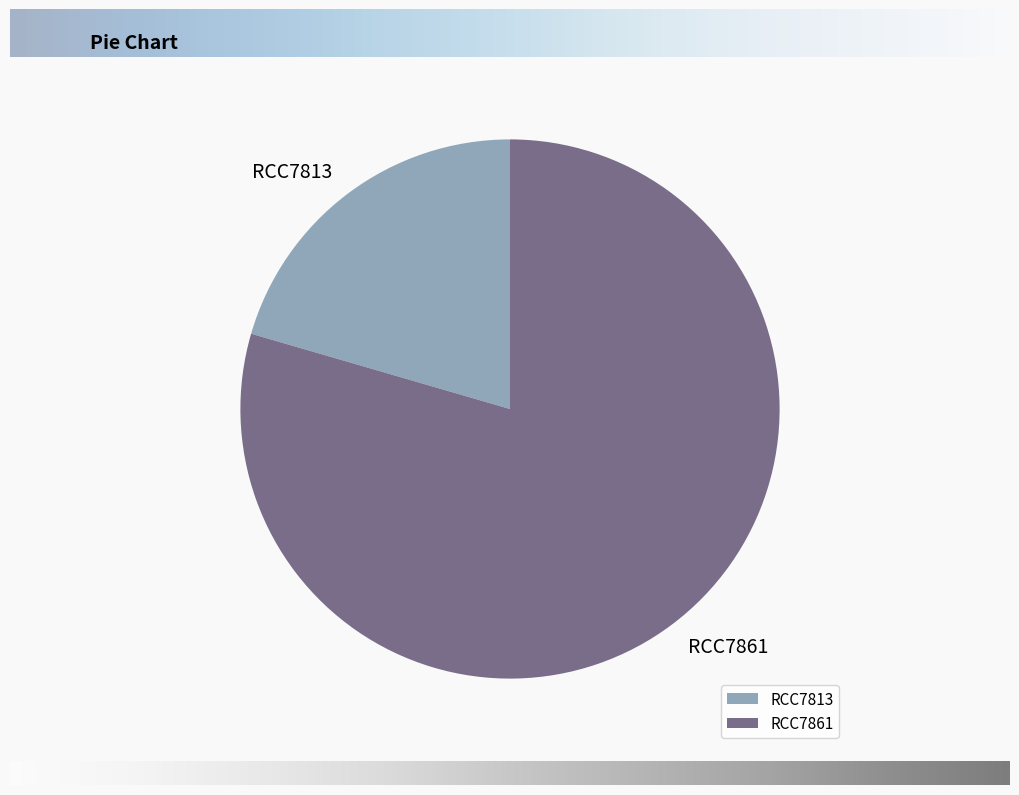

What is the majority slice?

RCC7861